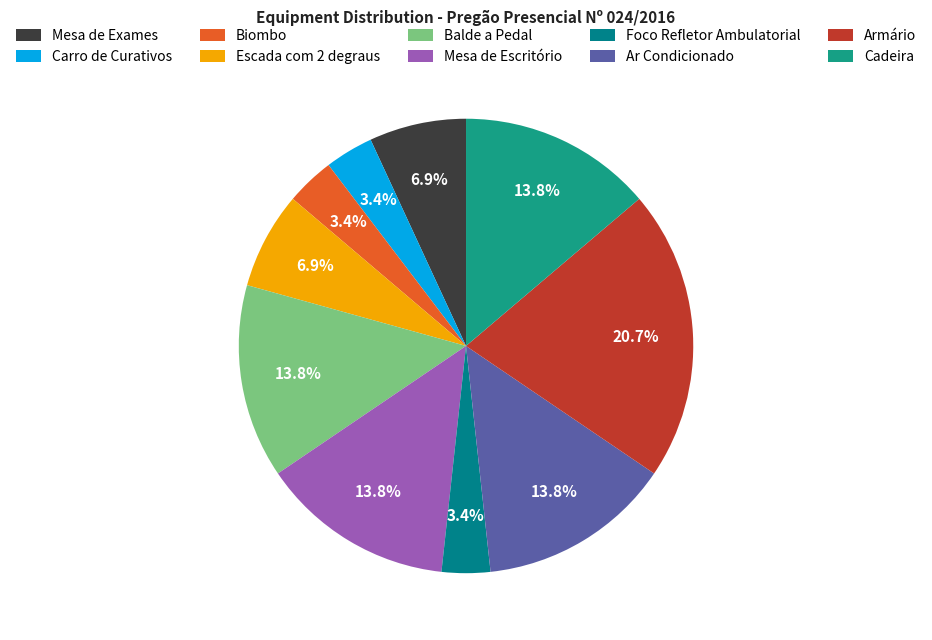

Is there any slice that represents more than half of the pie?

No